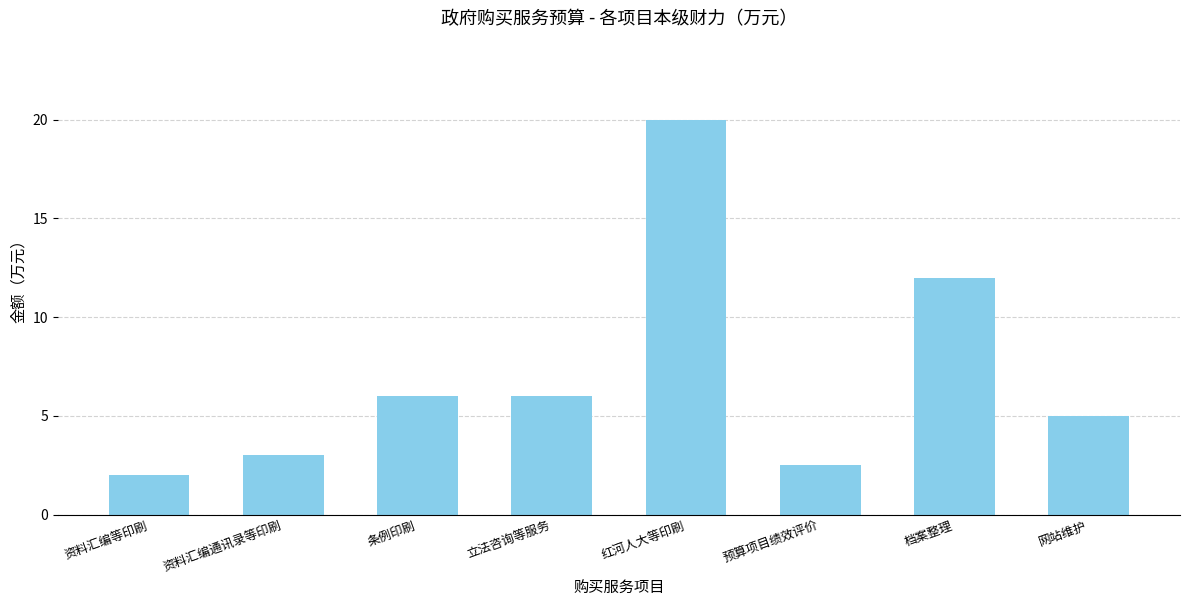

What value does the data have at 条例印刷?

6.0